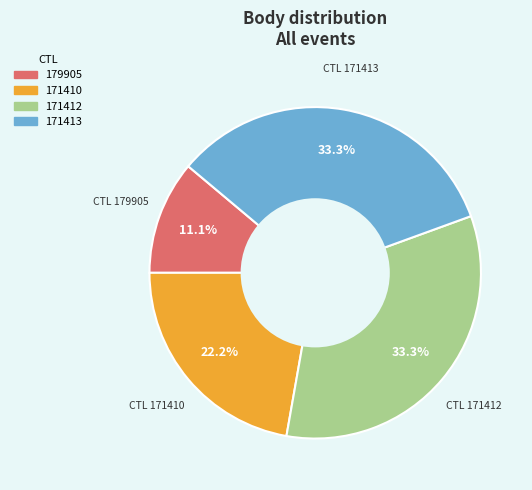

What is the ratio of the value at 171410 to the value at 179905?

2.0